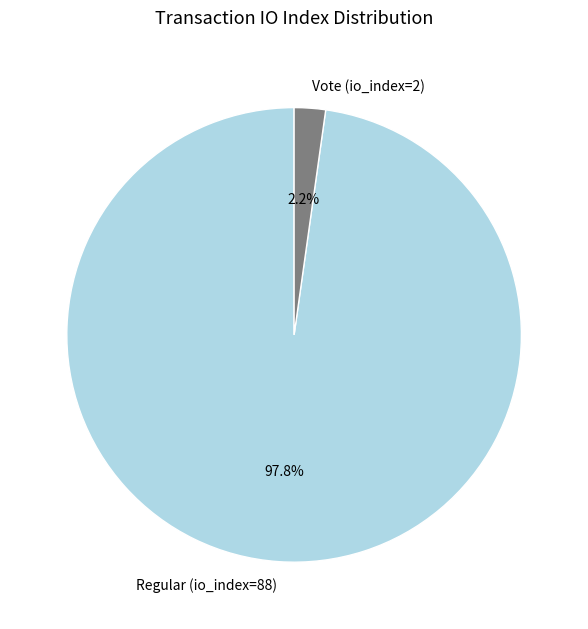

Do Regular (io_index=88) and Vote (io_index=2) together represent more than half of the pie?

Yes